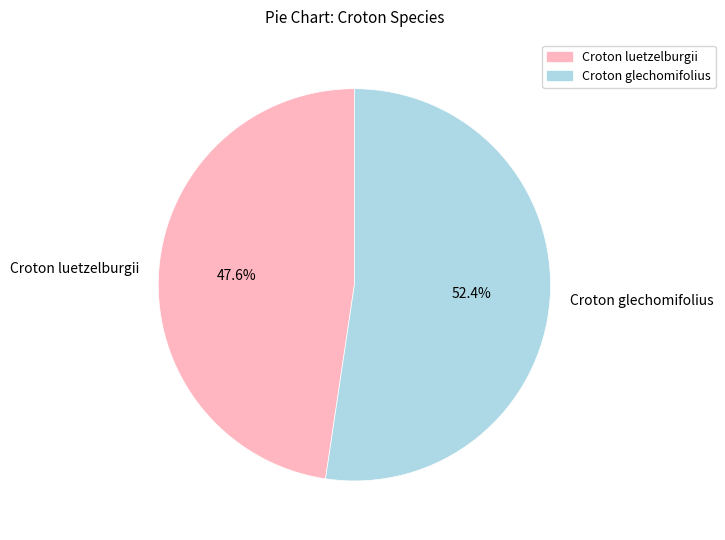

What percentage do Croton glechomifolius and Croton luetzelburgii together represent?

100.0%